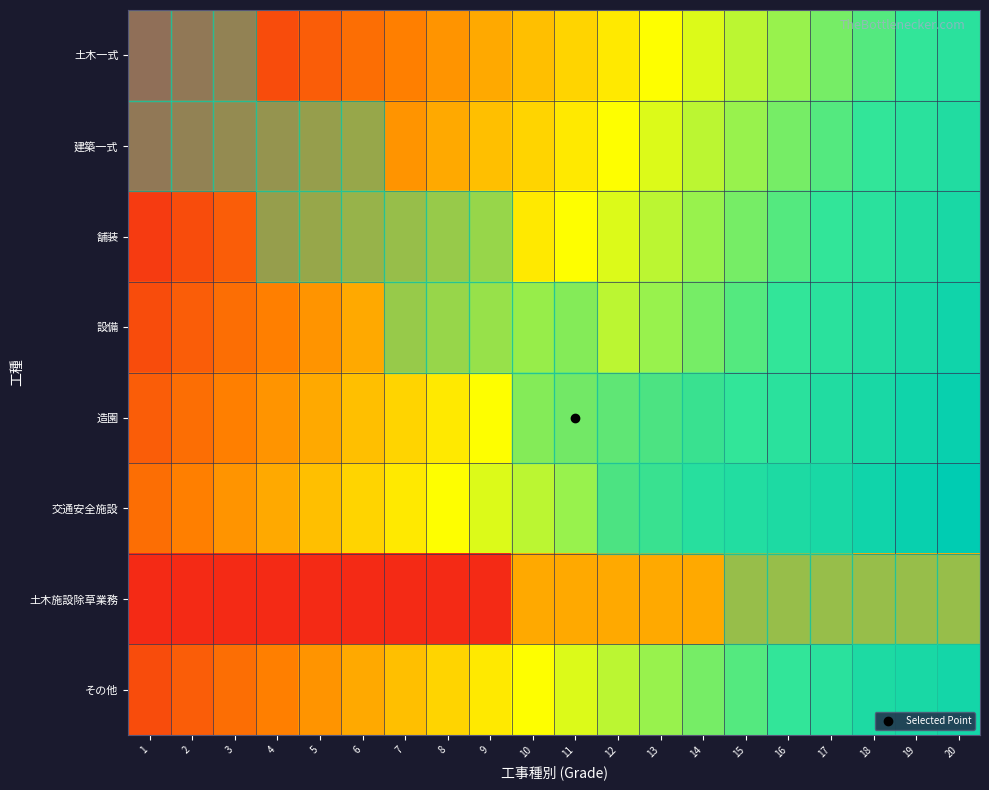

Between 14 and 18, which is larger?

18